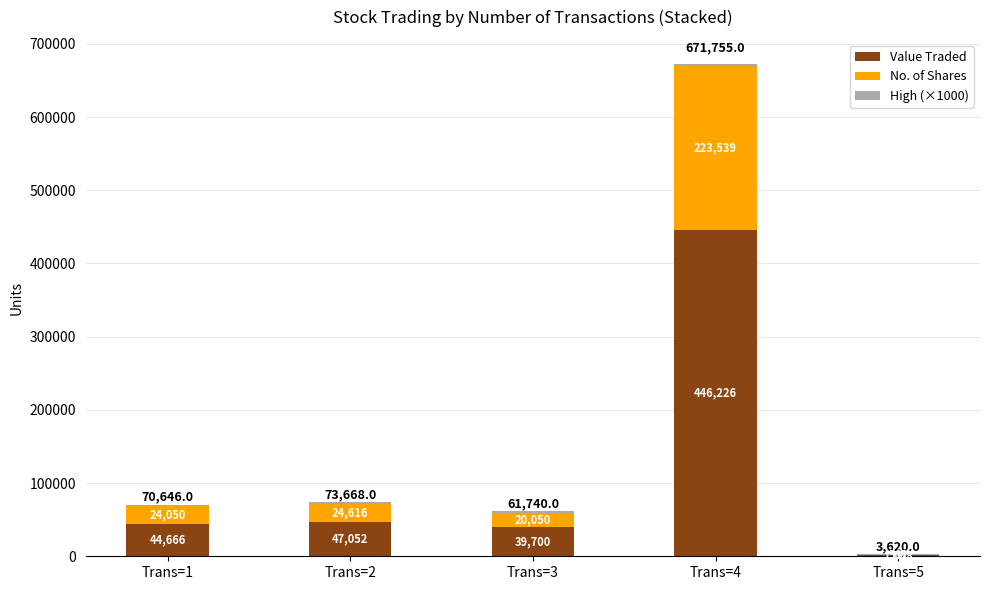

Are the bars grouped side by side (vs. stacked)?

No